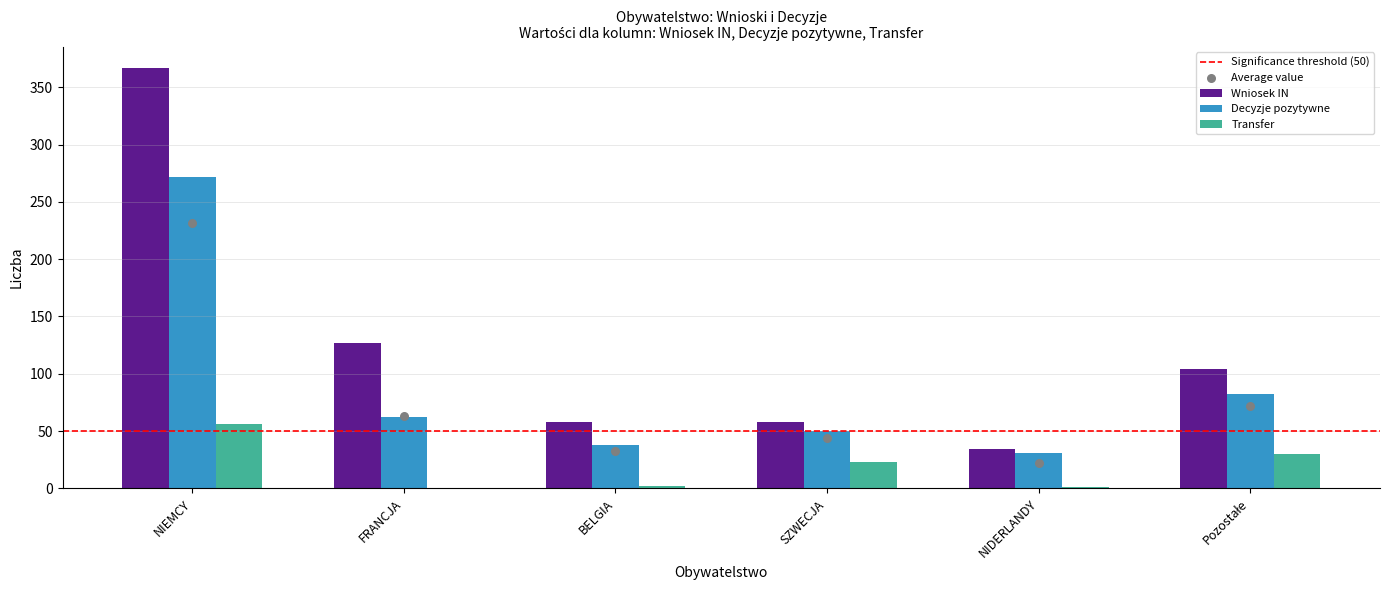

What are all the series names shown in the legend?

Wniosek IN, Decyzje pozytywne, Transfer